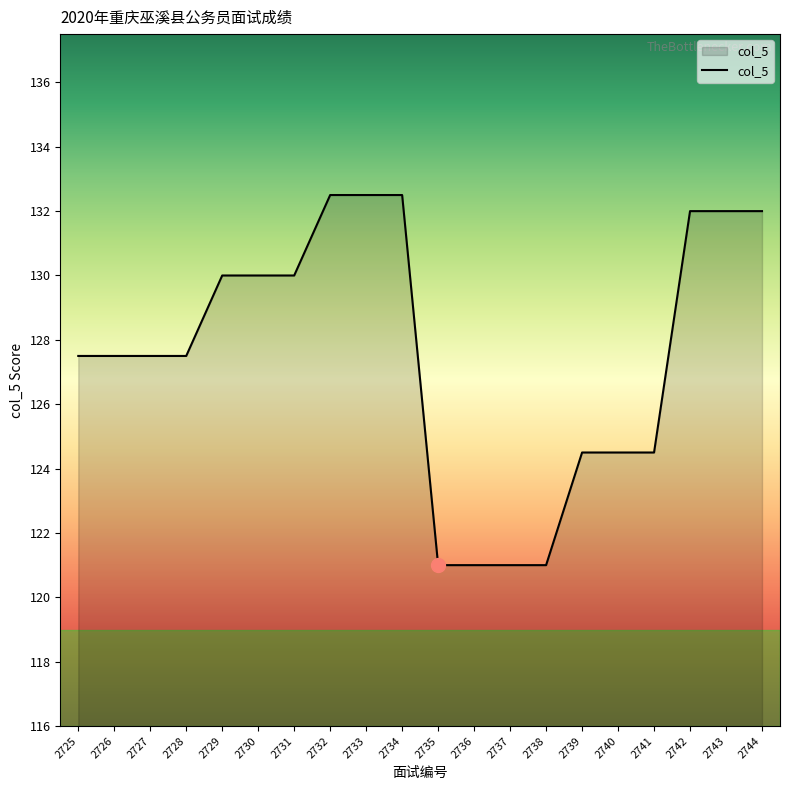

Is it true that the value at 2727 is 214.9?

False